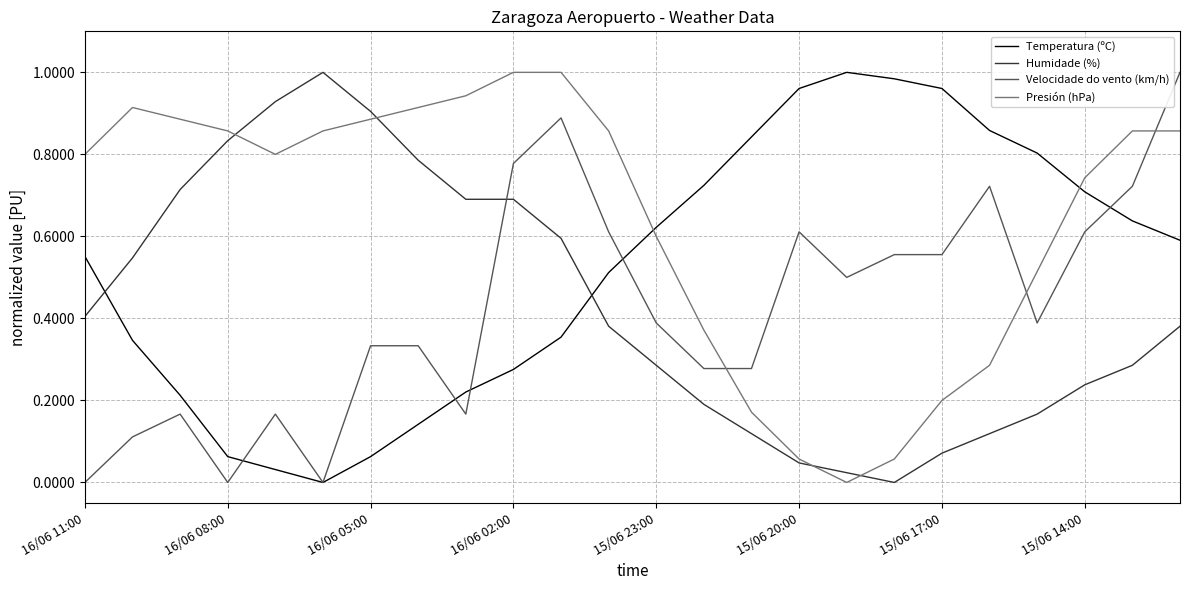

Which series has the largest total across all categories?

Presión (hPa)